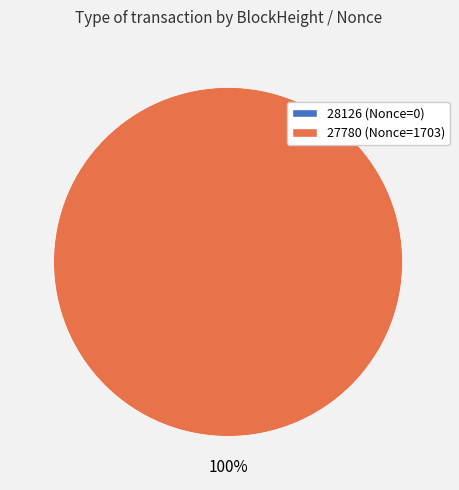

Is there any slice that represents more than half of the pie?

Yes